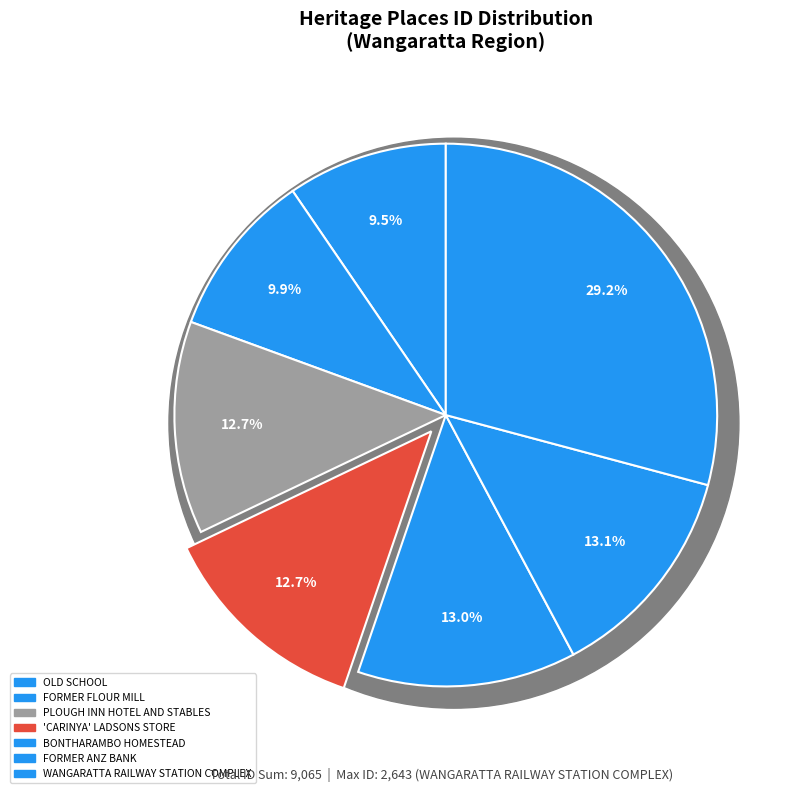

What percentage do PLOUGH INN HOTEL AND STABLES and FORMER ANZ BANK together represent?

25.7%